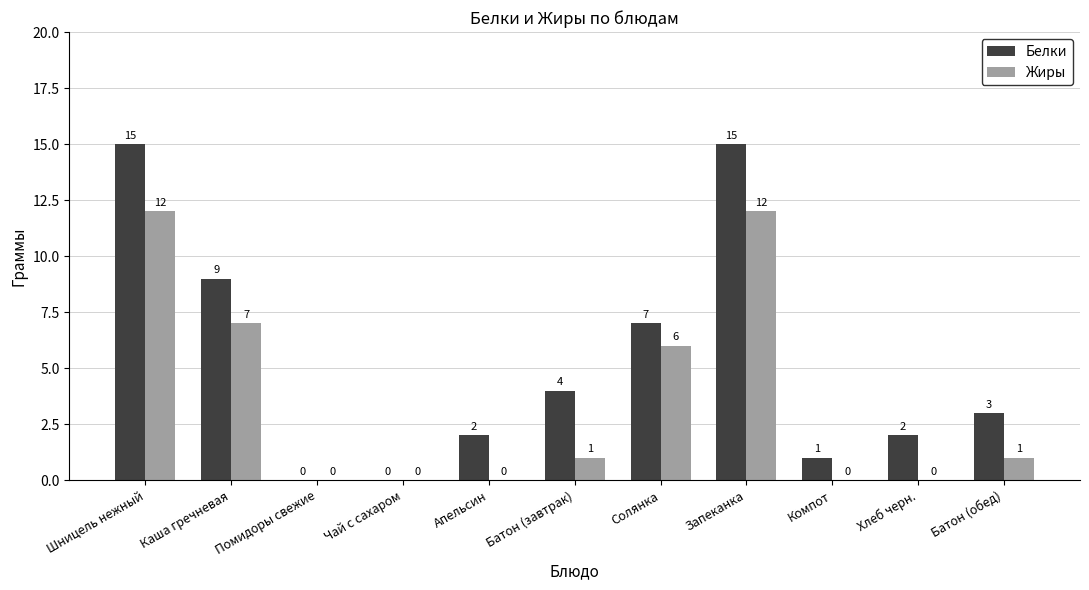

How many groups of bars are there?

11